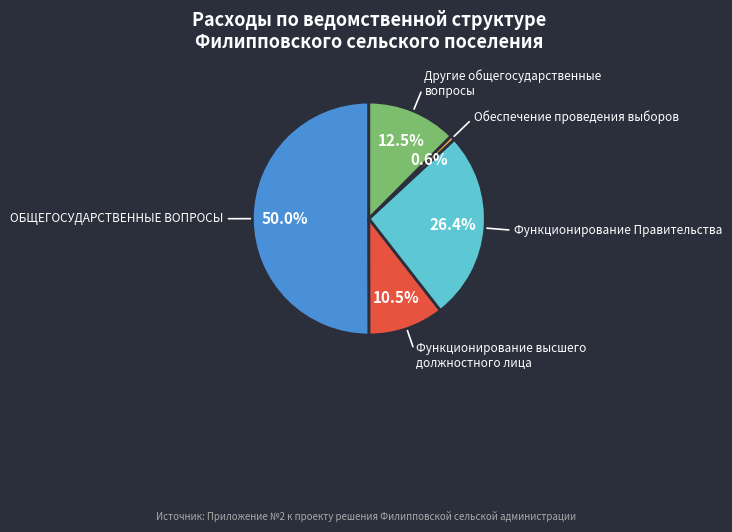

To the nearest percent, what is the difference between the largest and smallest slice percentages?

49%